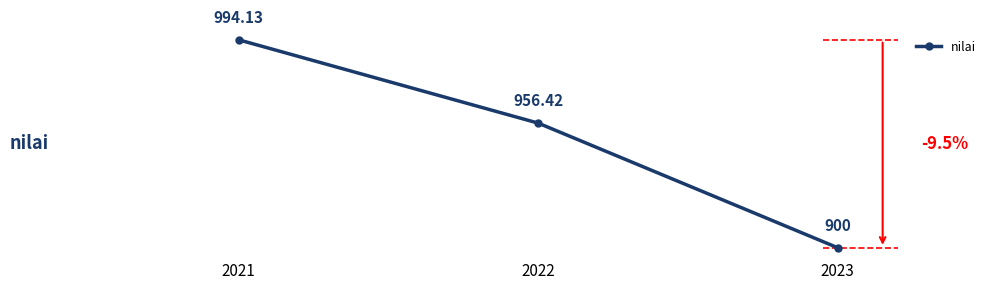

What is the average value?

950.2